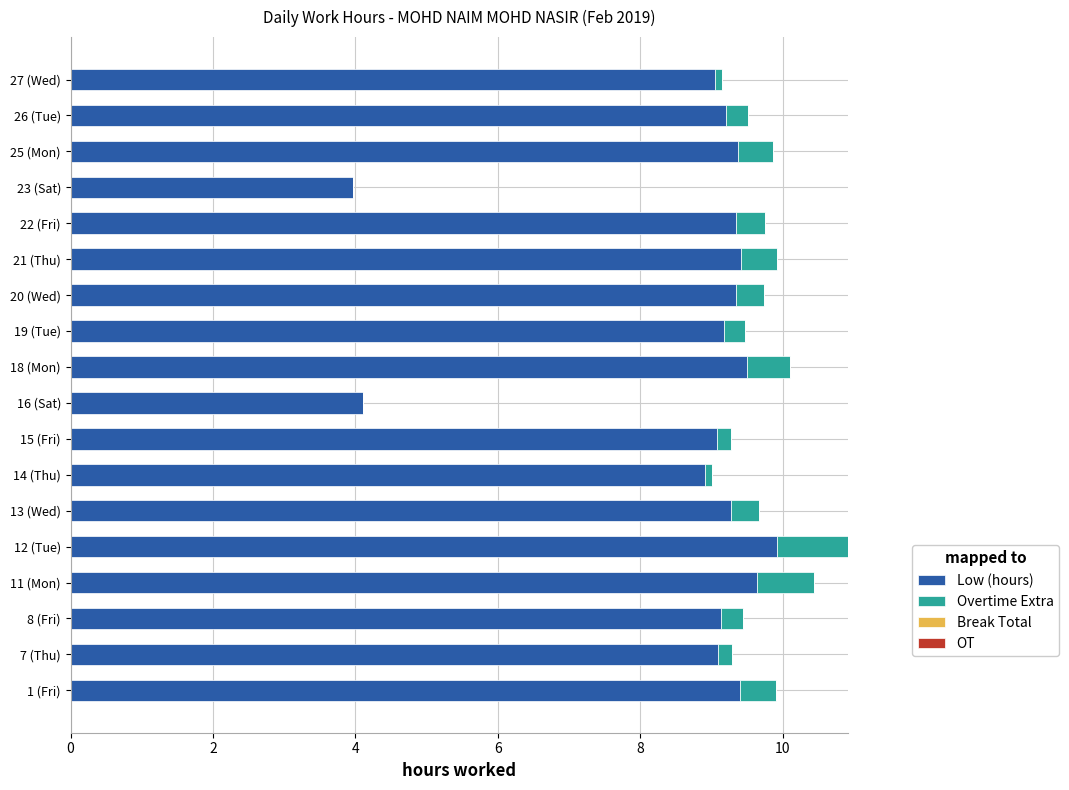

The value of Low (hours) at 16 (Sat) is 1.2. True or false?

False